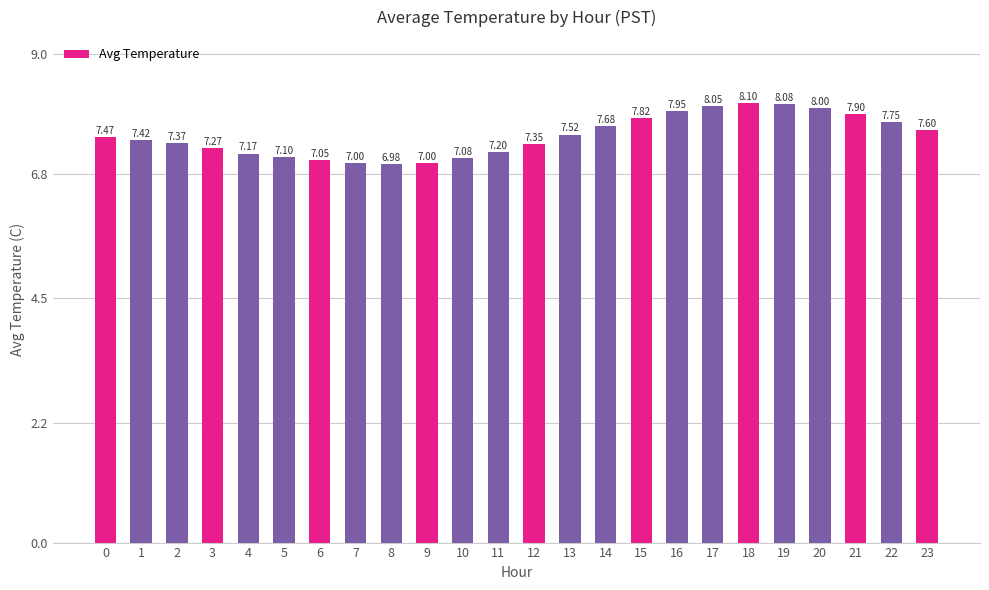

What is the average value?

7.5